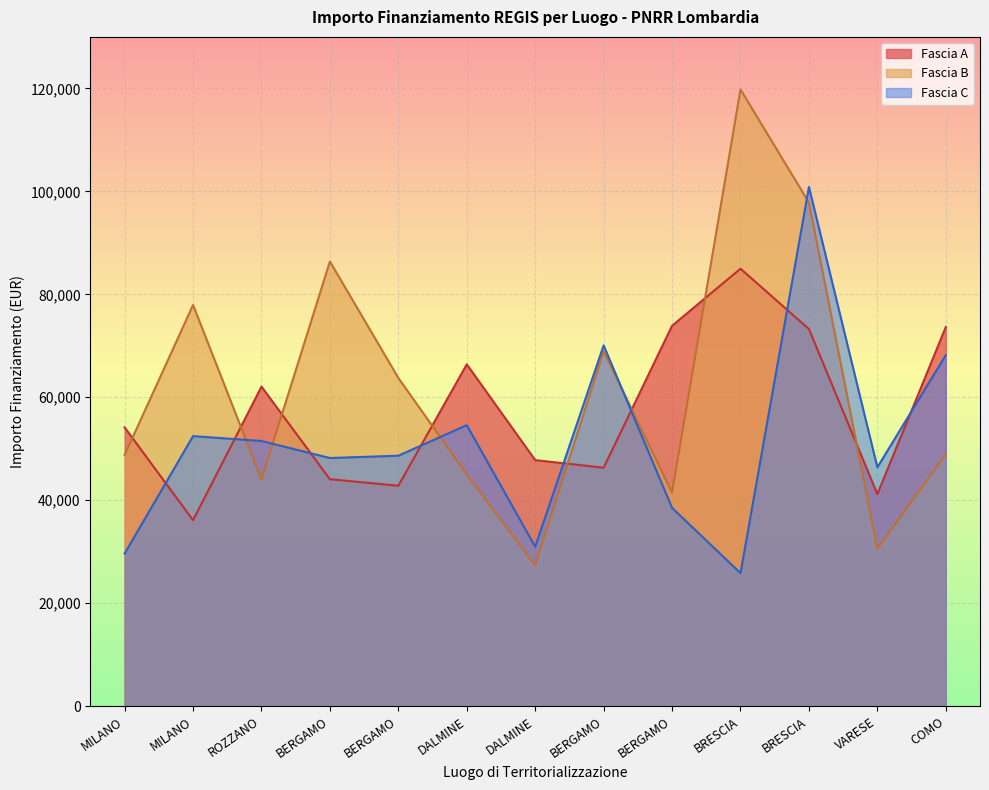

Which series changed the most between MILANO and DALMINE?

Fascia B